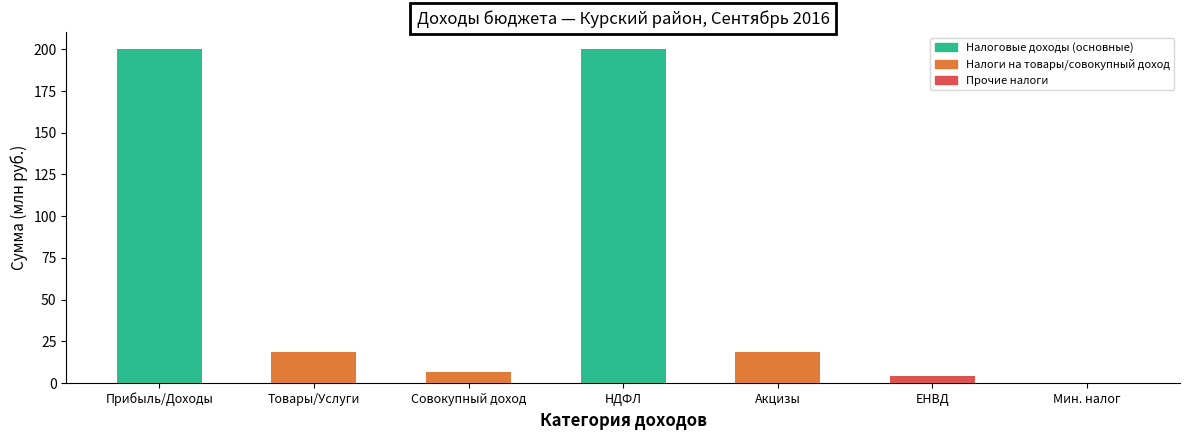

What is the maximum value shown in the chart?

200.4